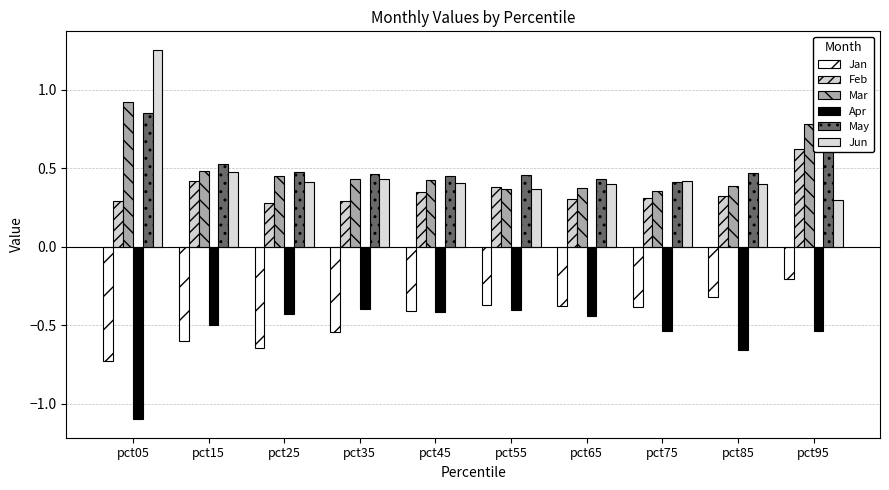

Which series has the largest range (max minus min)?

Jun